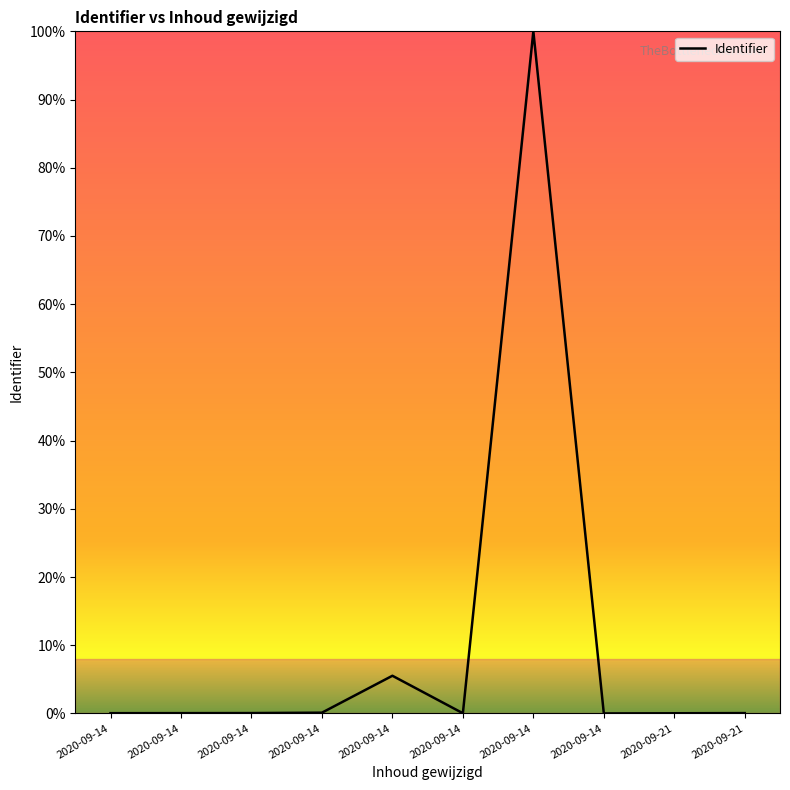

What is the average value?

10.6